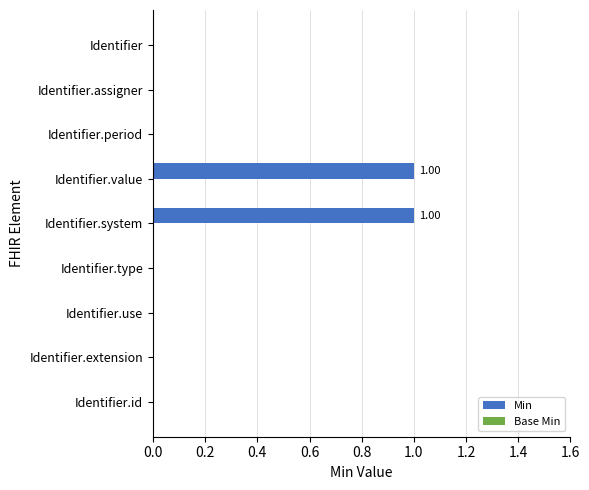

What is the change in value from Identifier.use to Identifier.value?

+1